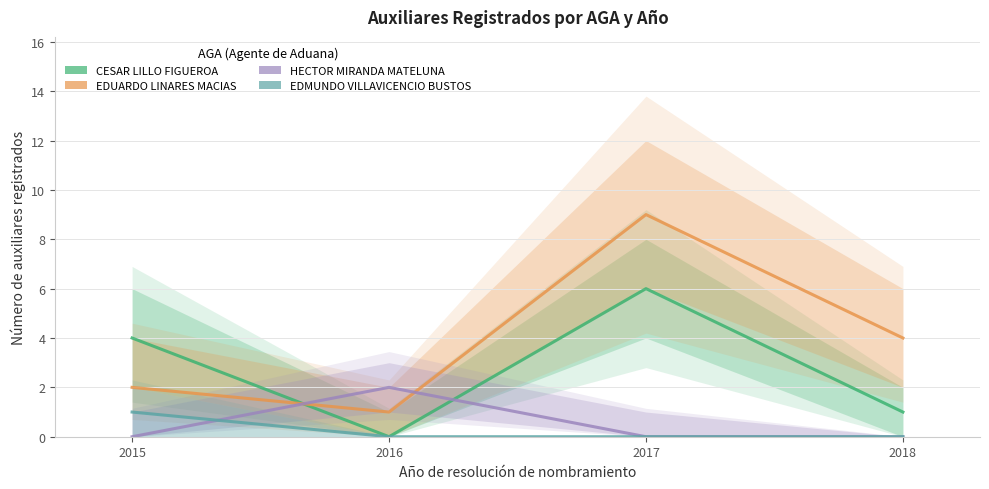

What are all the series names shown in the legend?

CESAR LILLO FIGUEROA, EDUARDO LINARES MACIAS, HECTOR MIRANDA MATELUNA, EDMUNDO VILLAVICENCIO BUSTOS